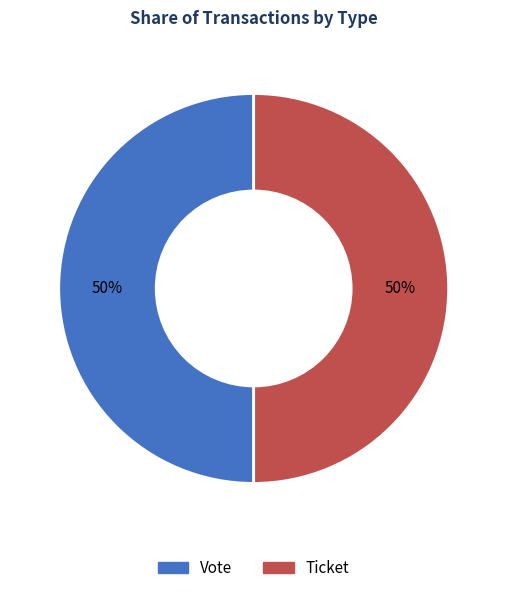

To the nearest percent, what is the combined percentage of Ticket and Vote?

100%